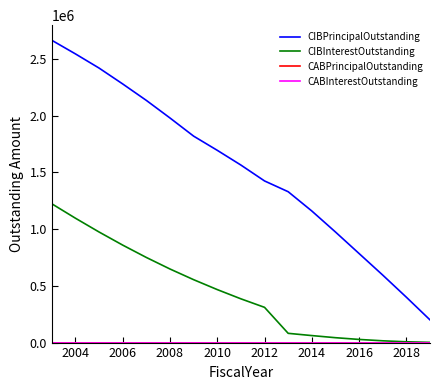

What is the difference between the maximum and second lowest values in the CIBInterestOutstanding series?

1216694.5